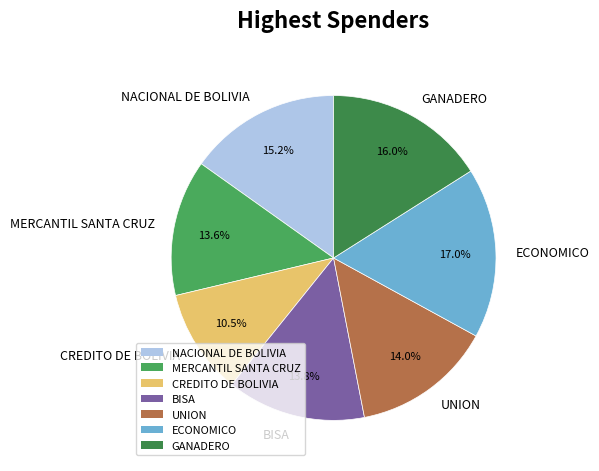

Does CREDITO DE BOLIVIA account for over 50% of the chart?

No